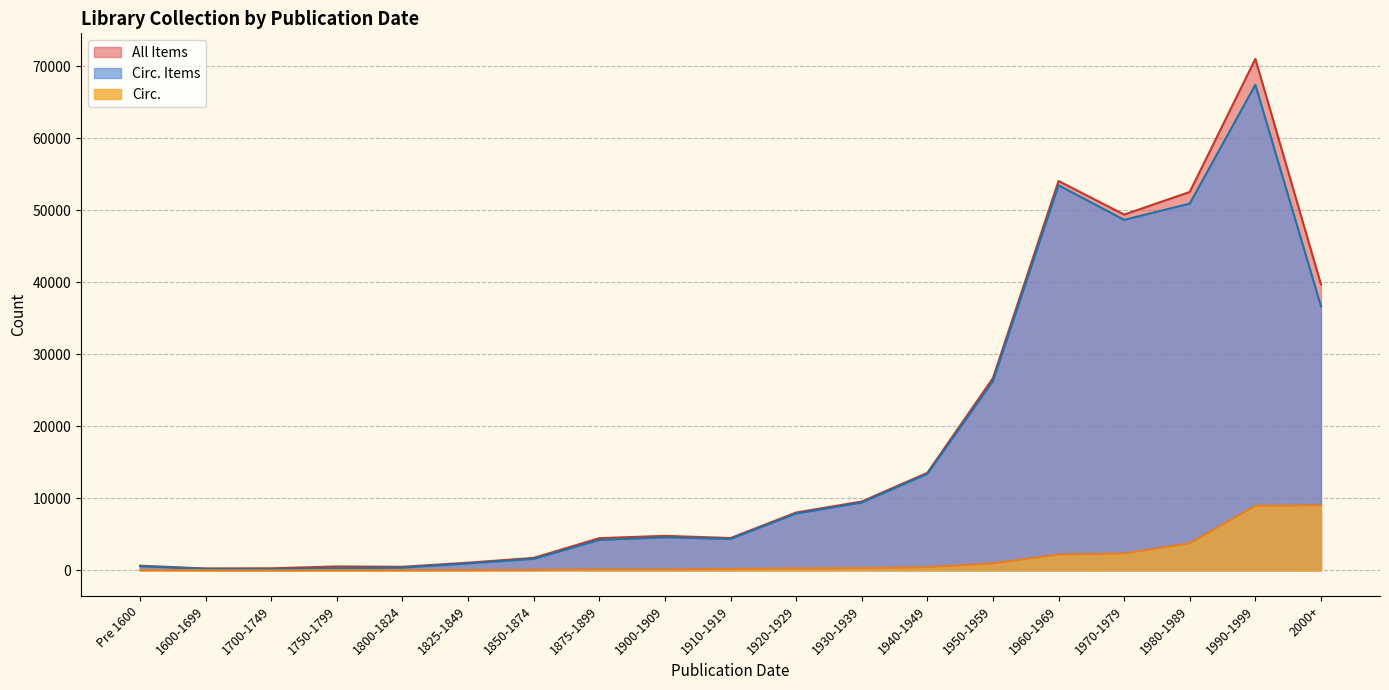

At which label does All Items first exceed 4781?

1920-1929